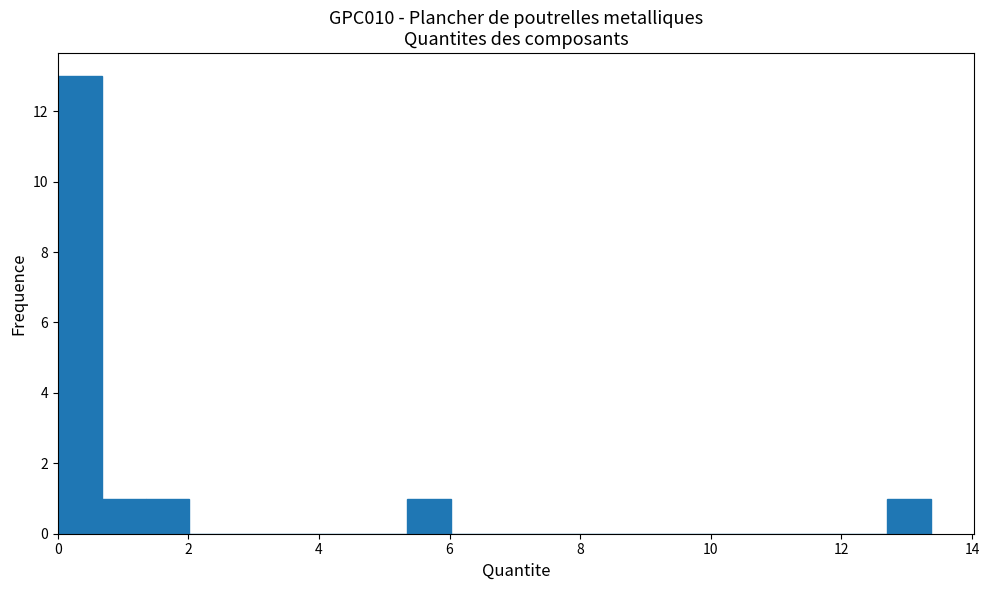

Around what value on the x-axis is the tallest bar? Give the approximate position of its centre, as read against the axis.

0.4